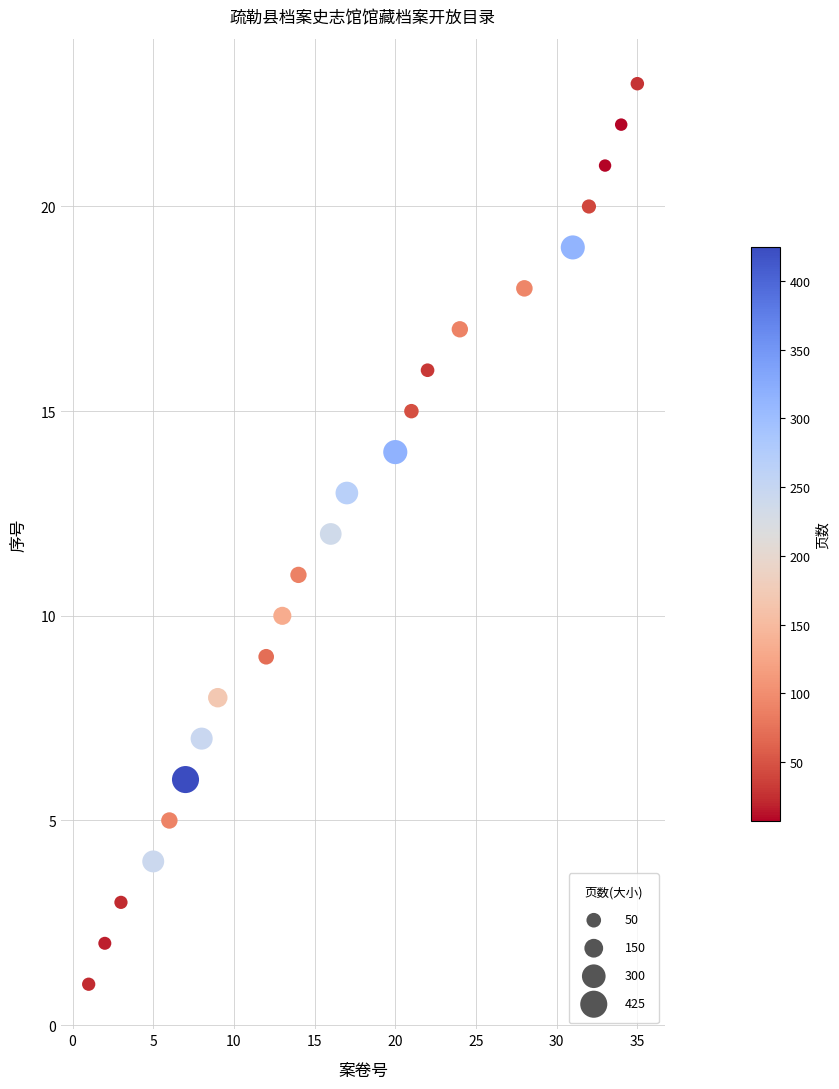

What is the range of X values (max minus min)?

34